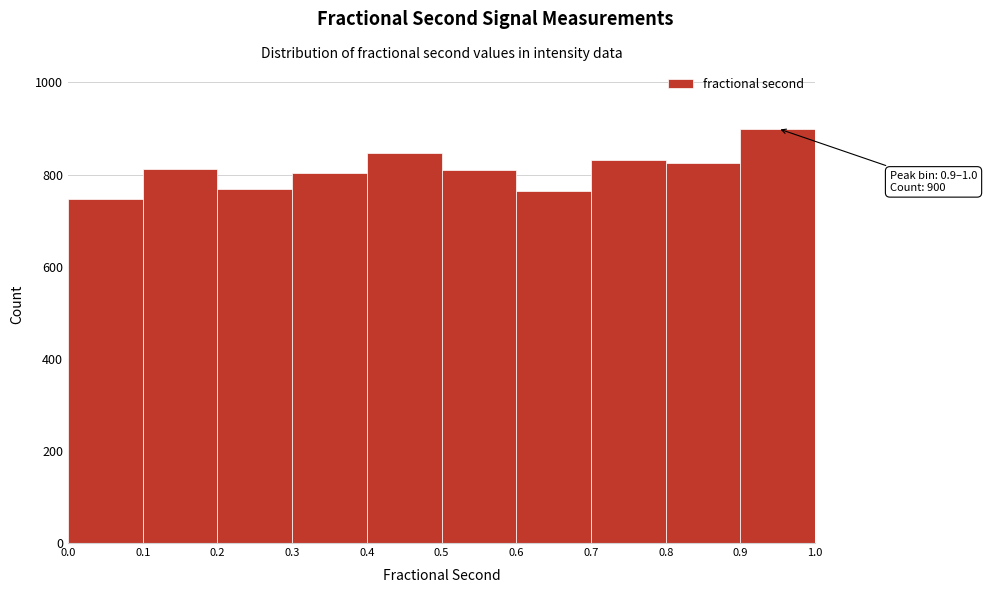

Which range on the x-axis has the tallest bar?

0.9 to 1.0